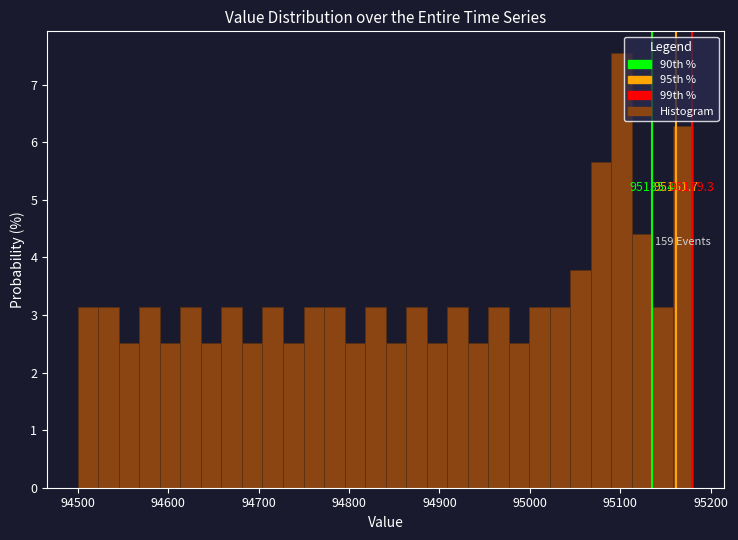

Around what value on the x-axis is the tallest bar? Give the approximate position of its centre, as read against the axis.

95100